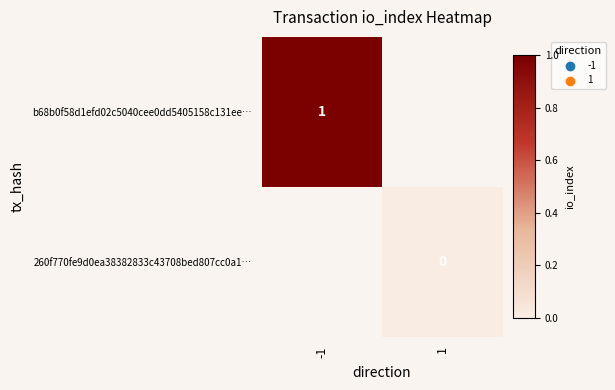

At how many categories does at least one series exceed 0?

1